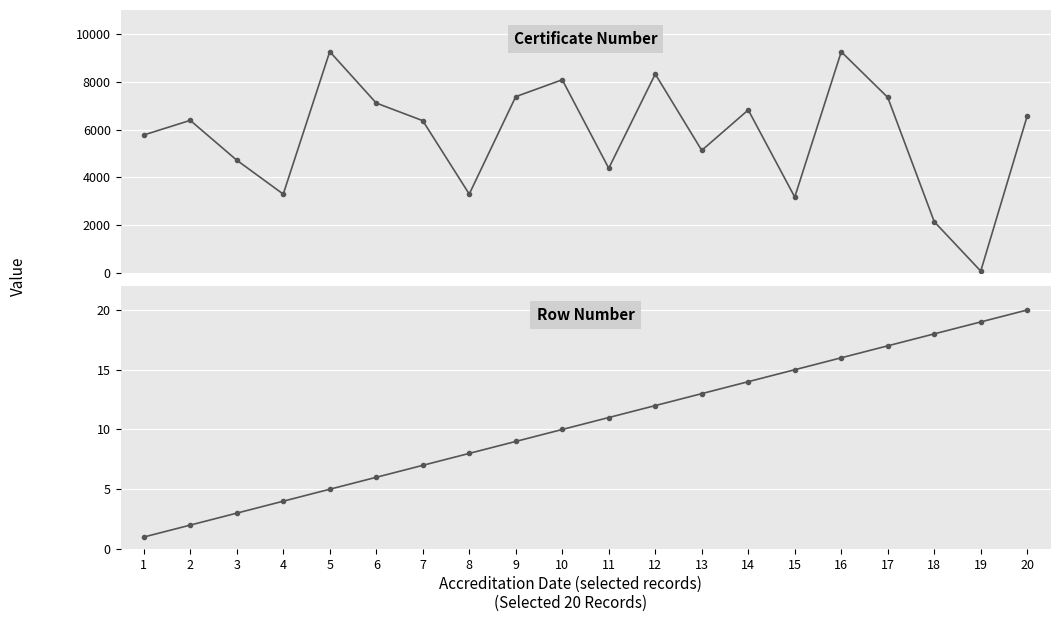

Is the value of Row Number at 12 greater than the value of Certificate Number at 20?

No